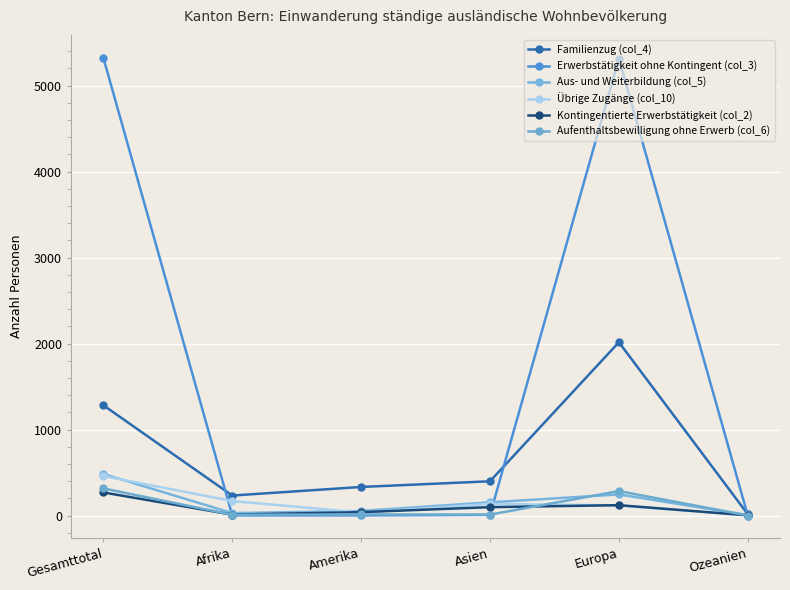

Reading right to left, transcribe all the data shown in this chart.

Familienzug (col_4): Ozeanien=15	Europa=2015	Asien=398	Amerika=332	Afrika=232	Gesamttotal=1282
Erwerbstätigkeit ohne Kontingent (col_3): Ozeanien=0	Europa=5314	Asien=7	Amerika=1	Afrika=1	Gesamttotal=5323
Aus- und Weiterbildung (col_5): Ozeanien=4	Europa=245	Asien=153	Amerika=53	Afrika=28	Gesamttotal=483
Übrige Zugänge (col_10): Ozeanien=2	Europa=117	Asien=135	Amerika=35	Afrika=168	Gesamttotal=459
Kontingentierte Erwerbstätigkeit (col_2): Ozeanien=2	Europa=120	Asien=97	Amerika=39	Afrika=10	Gesamttotal=268
Aufenthaltsbewilligung ohne Erwerb (col_6): Ozeanien=0	Europa=284	Asien=10	Amerika=13	Afrika=8	Gesamttotal=315